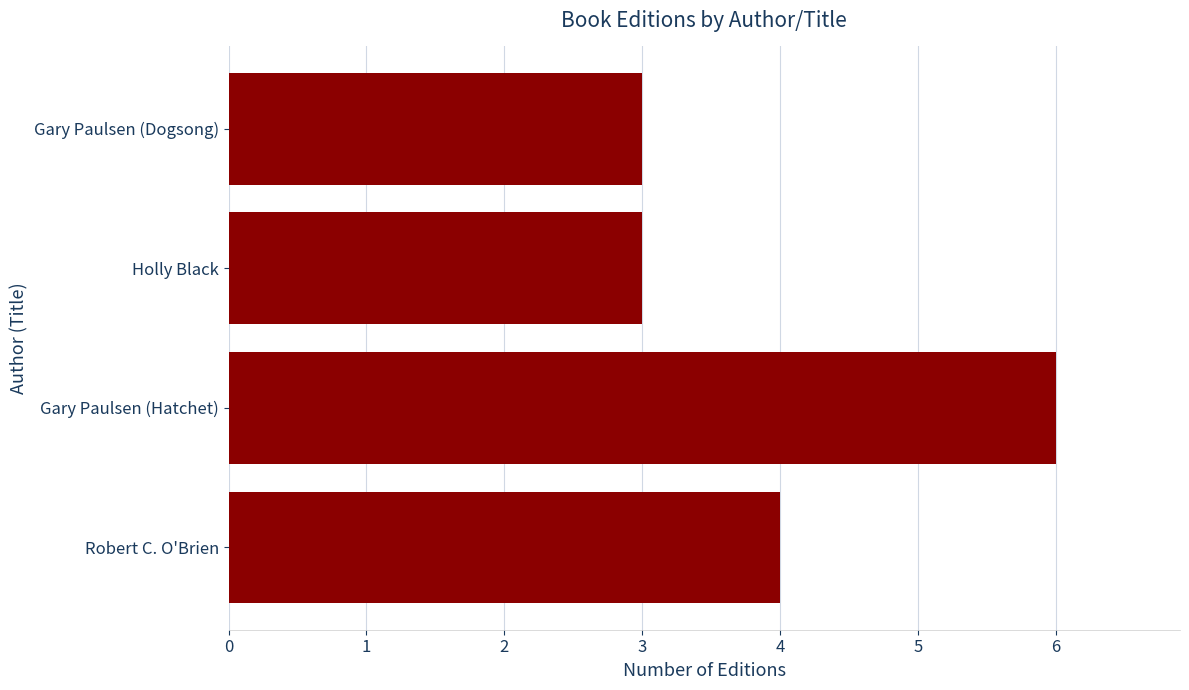

What is the ratio of the value at Gary Paulsen (Hatchet) to the value at Gary Paulsen (Dogsong)?

2.0